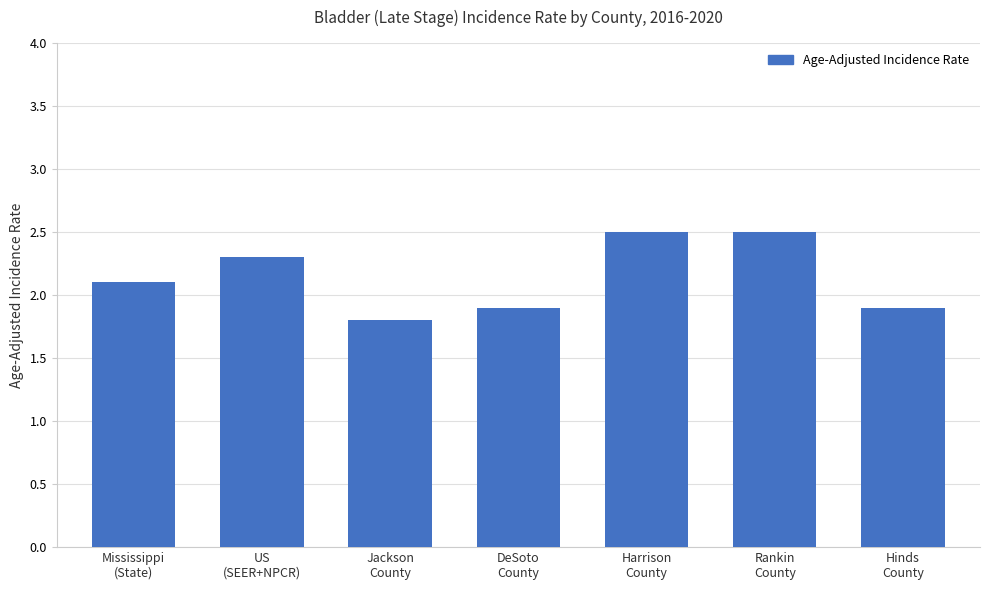

What is the maximum value shown in the chart?

2.5